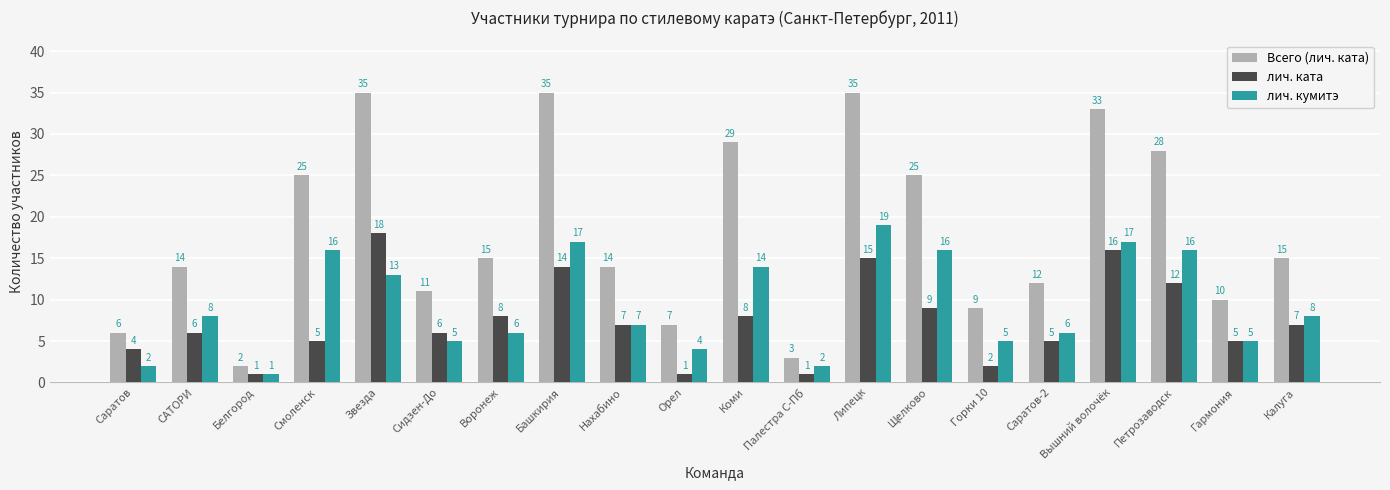

What is the approximate value of Всего (лич. ката) at Петрозаводск, to the nearest 5?

30